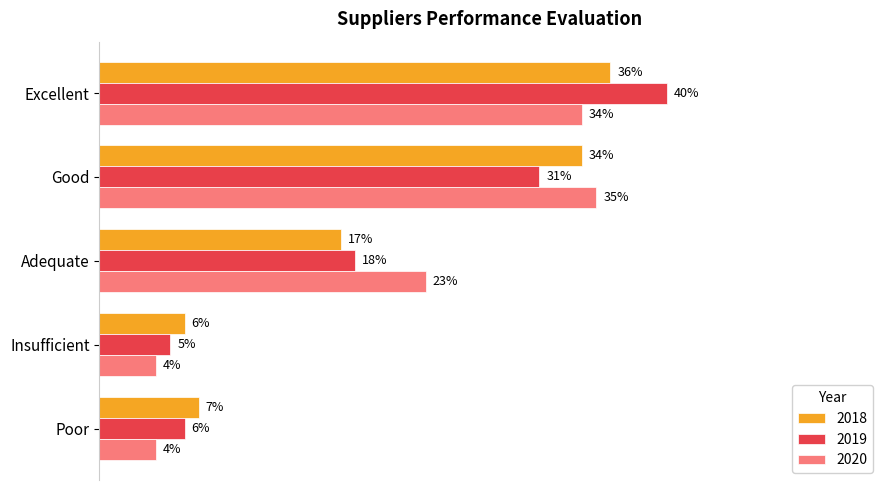

List the labels in order of 2020 value, largest first.

Good, Excellent, Adequate, Insufficient, Poor